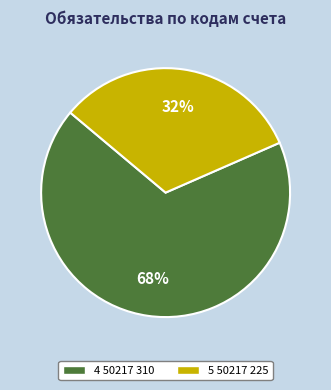

Combined, do 4 50217 310 and 5 50217 225 account for over 50%?

Yes